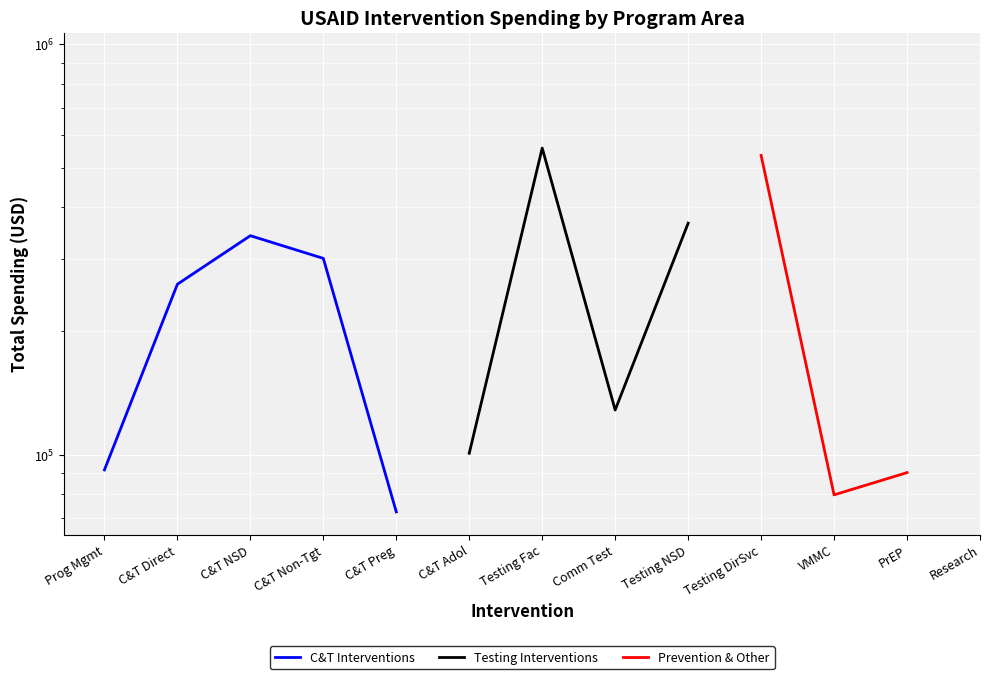

Which category has the highest value across all series?

Prog Mgmt